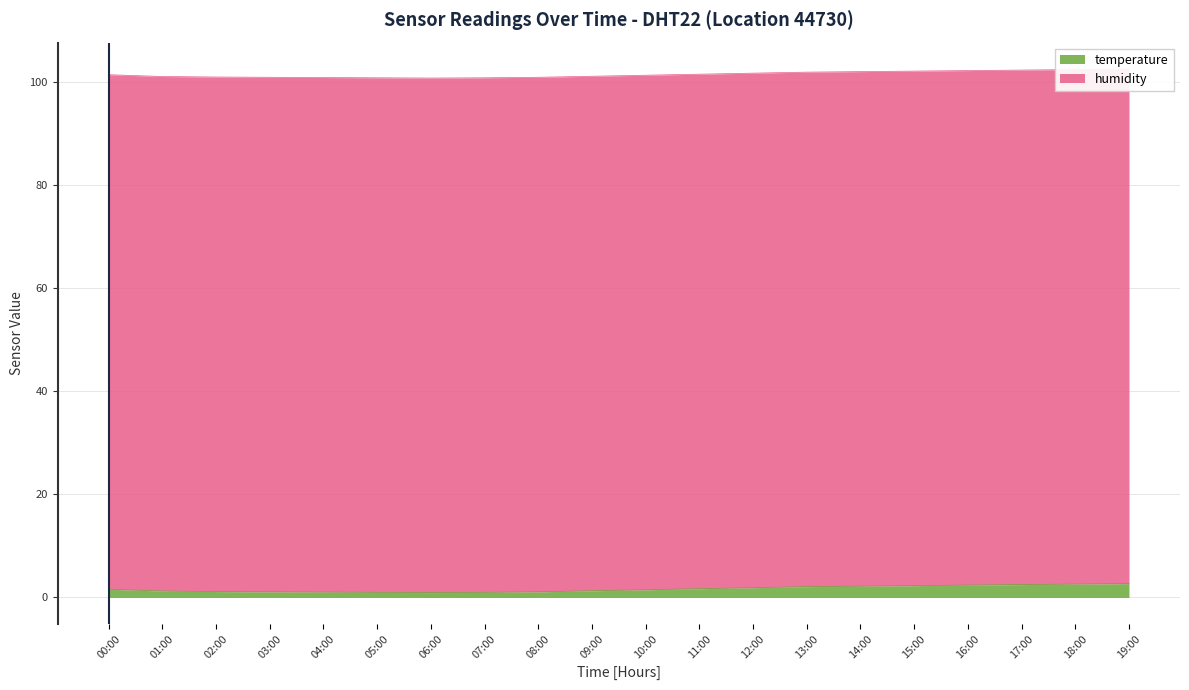

What is the approximate value at 14:00?

2.2